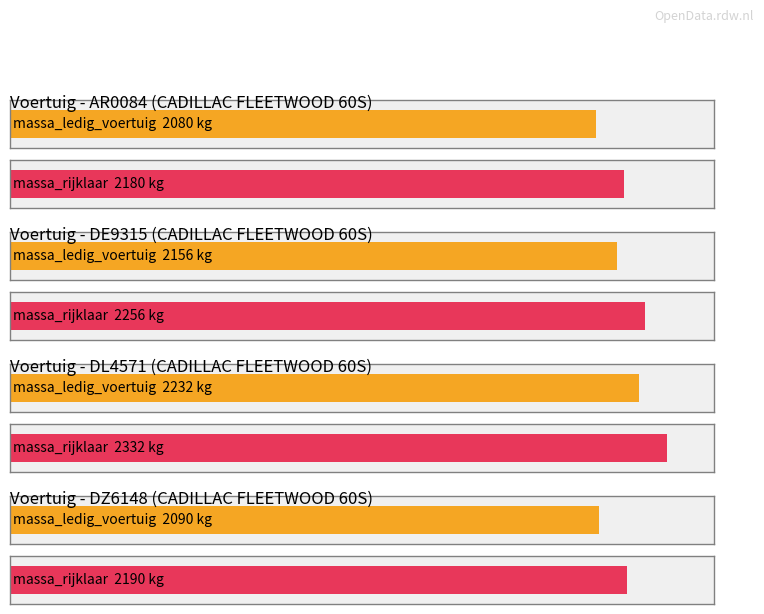

What is the average value of the massa_rijklaar series?

2240